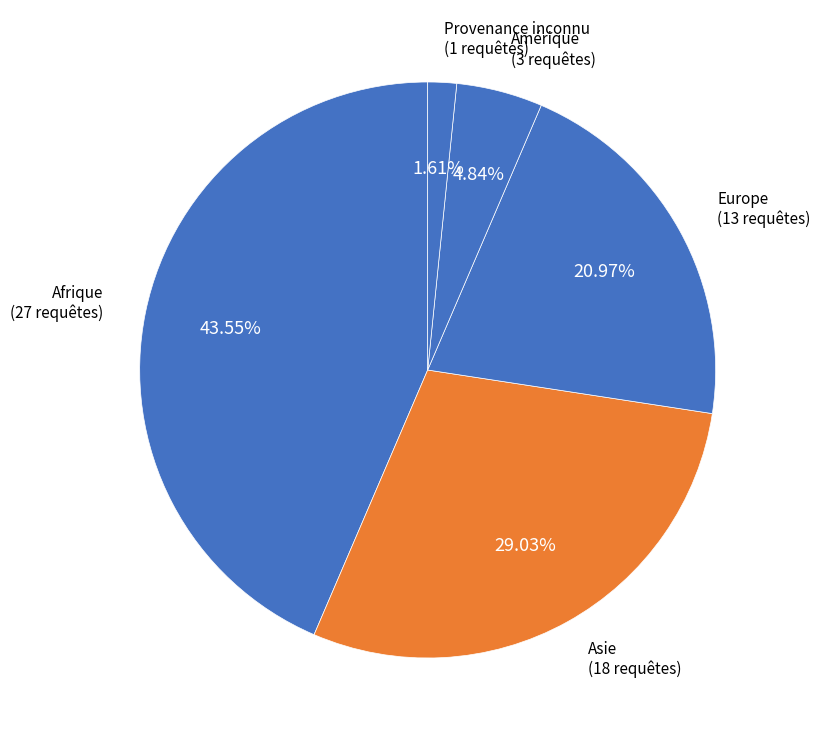

Count the number of slices in the pie.

5